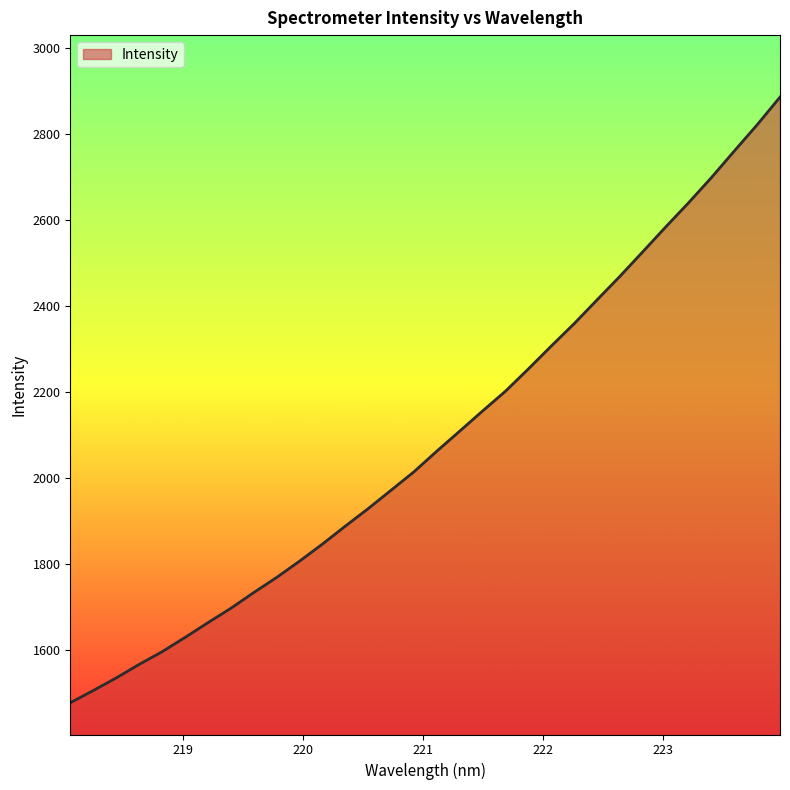

What is the sum of all values?

66868.3